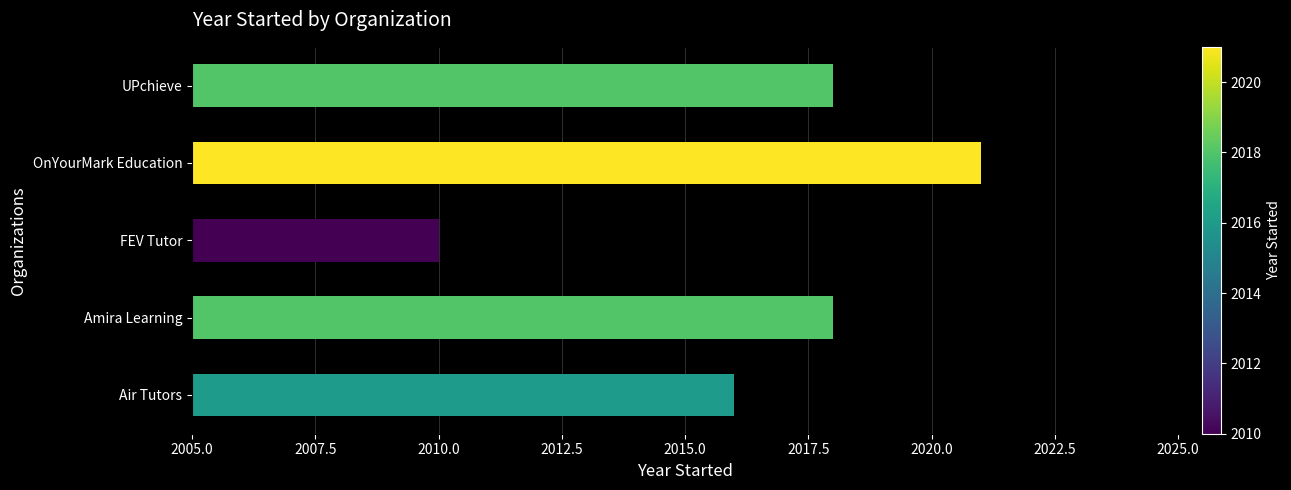

The chart shows a value of 2018 at Amira Learning. True or false?

True